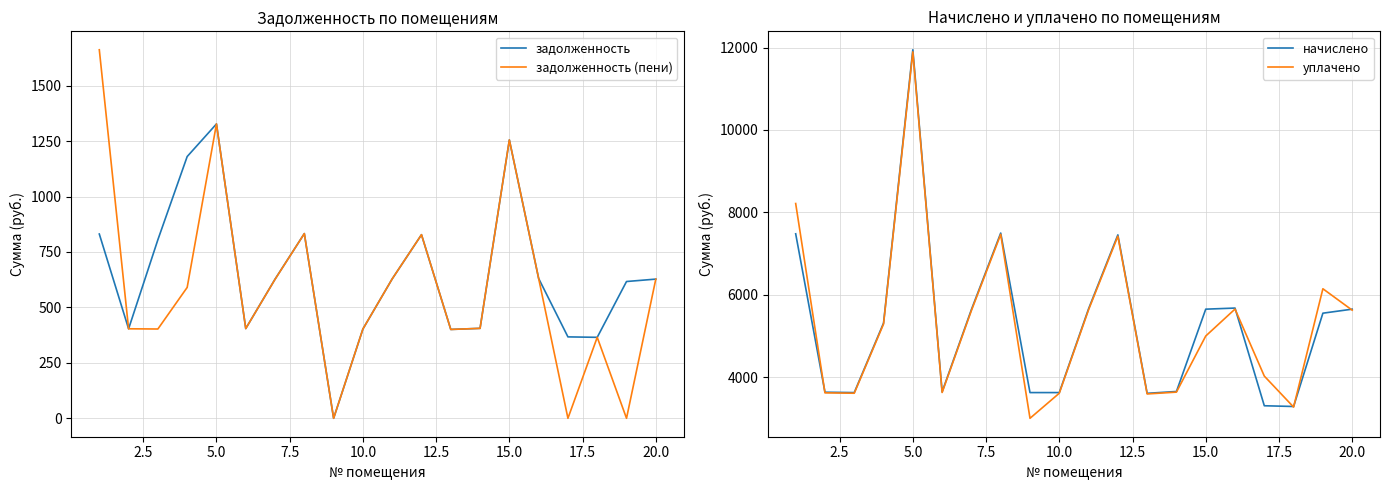

Is this an area chart (filled region under the line)?

No